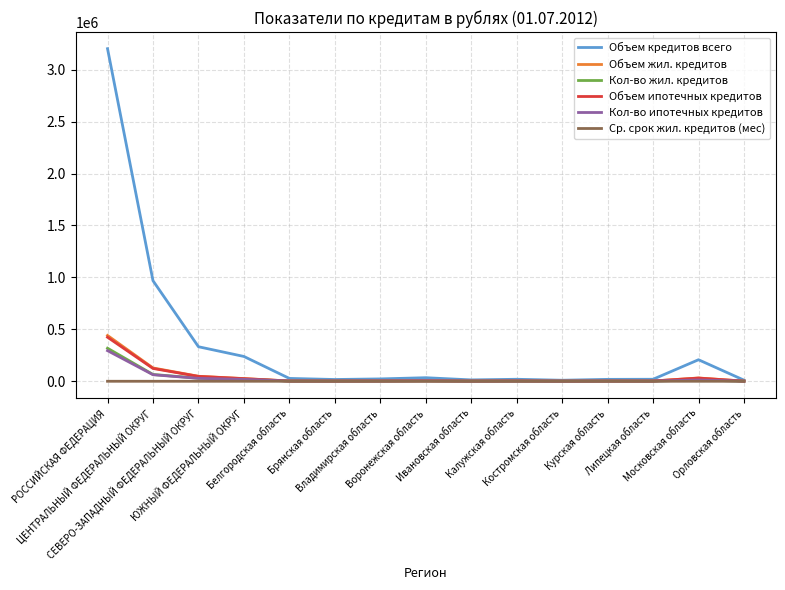

What is the approximate value of Кол-во ипотечных кредитов at Курская область?

2159.0